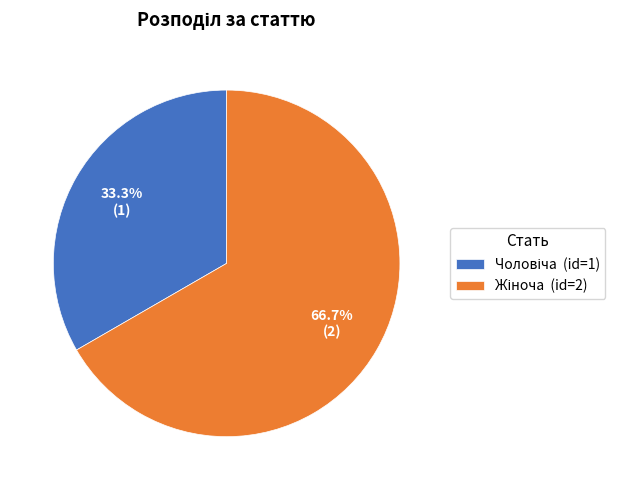

Is there a majority slice in this chart?

Yes